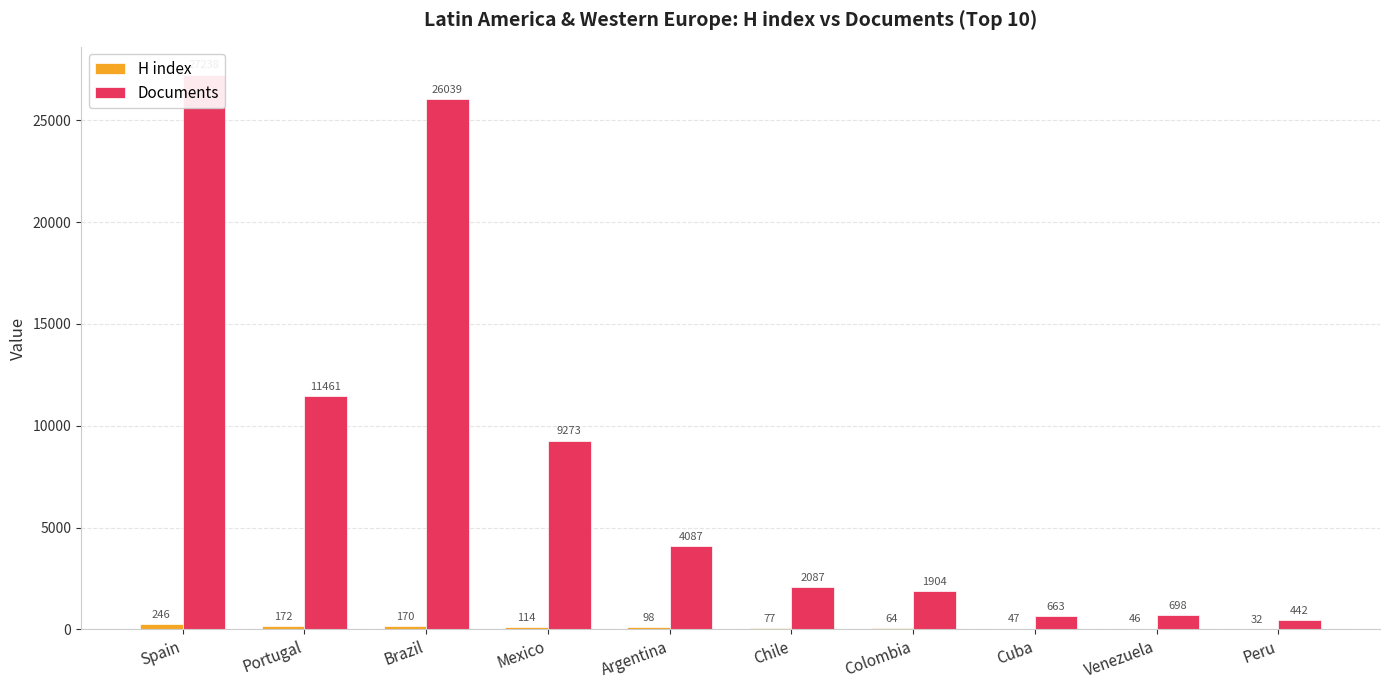

Reading left to right, what are all the values shown in this chart?

H index: 246	172	170	114	98	77	64	47	46	32
Documents: 27238	11461	26039	9273	4087	2087	1904	663	698	442